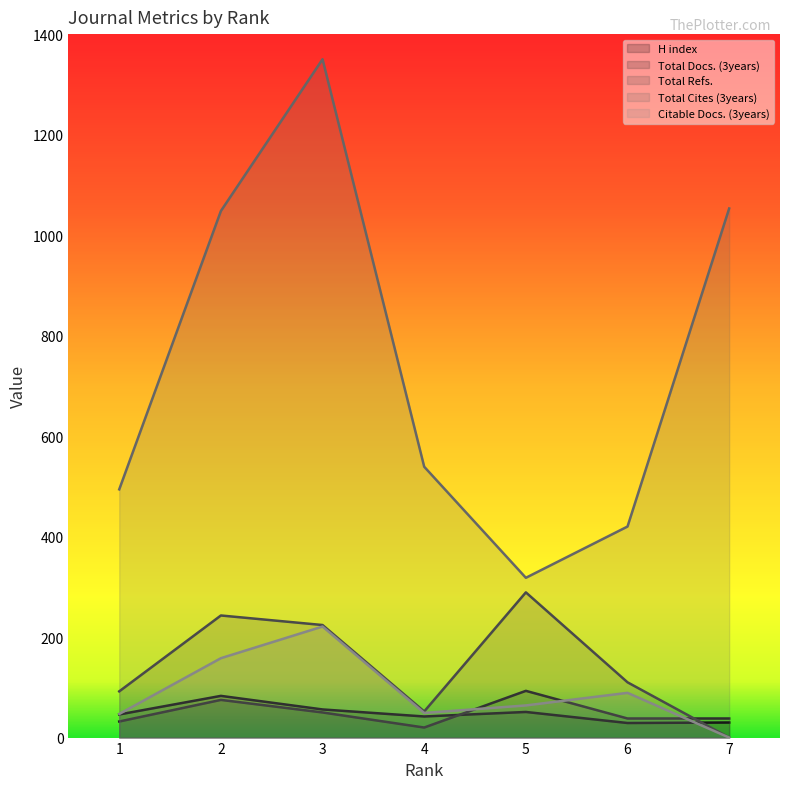

What is the difference between the maximum and minimum values in the Total Docs. (3years) series?

73